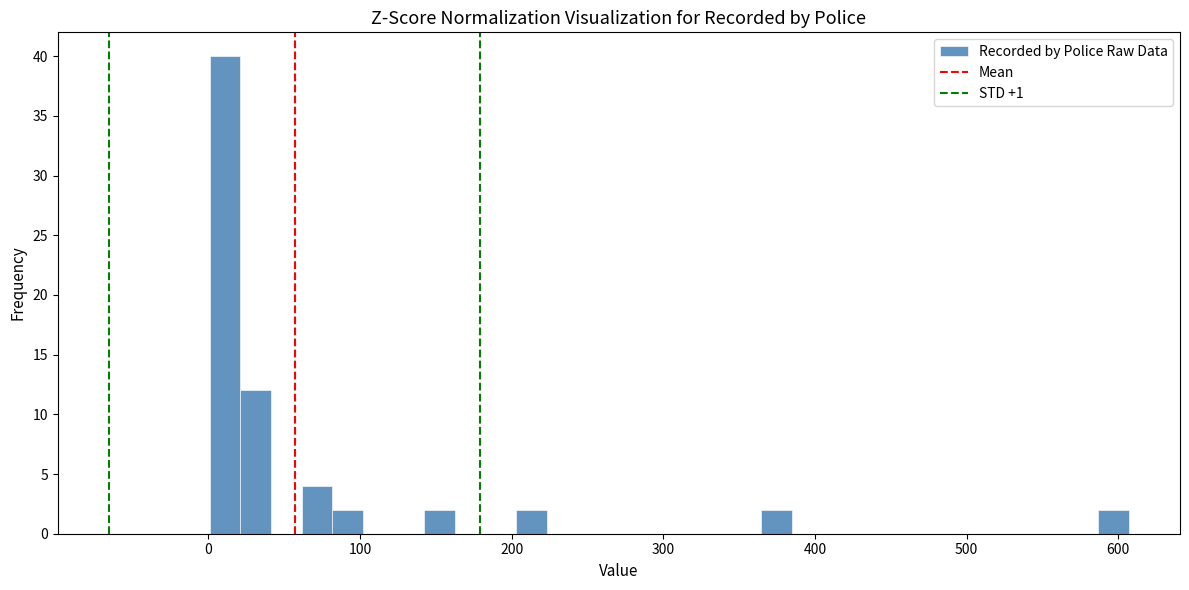

Read against the x-axis, roughly where is the centre of the tallest bar?

10